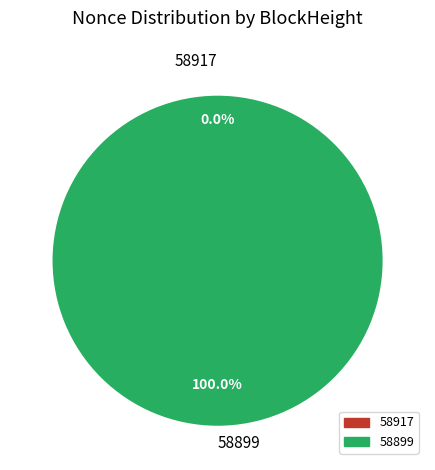

To the nearest percent, what is the difference between the largest and smallest slice percentages?

100%